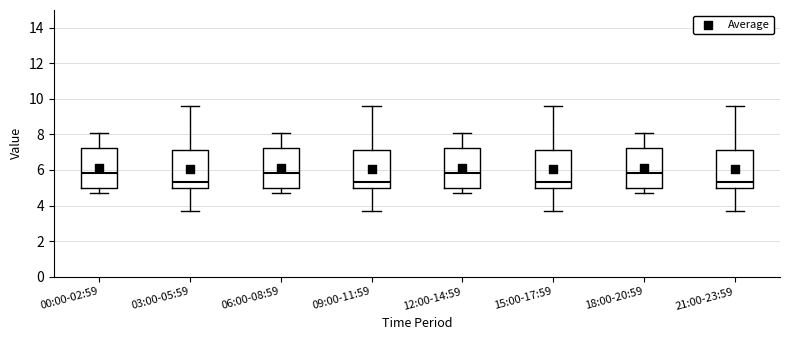

Reading left to right, read every box against the y-axis: the position of its median line, the range the box covers, and the ends of its whiskers. The values are not printed on the chart, so give them approximately, as read against the axis.

00:00-02:59: median 5.8, box 5.0 to 7.2, whiskers 4.8 to 8.2
03:00-05:59: median 5.4, box 5.0 to 7.2, whiskers 3.8 to 9.6
06:00-08:59: median 5.8, box 5.0 to 7.2, whiskers 4.8 to 8.2
09:00-11:59: median 5.4, box 5.0 to 7.2, whiskers 3.8 to 9.6
12:00-14:59: median 5.8, box 5.0 to 7.2, whiskers 4.8 to 8.2
15:00-17:59: median 5.4, box 5.0 to 7.2, whiskers 3.8 to 9.6
18:00-20:59: median 5.8, box 5.0 to 7.2, whiskers 4.8 to 8.2
21:00-23:59: median 5.4, box 5.0 to 7.2, whiskers 3.8 to 9.6